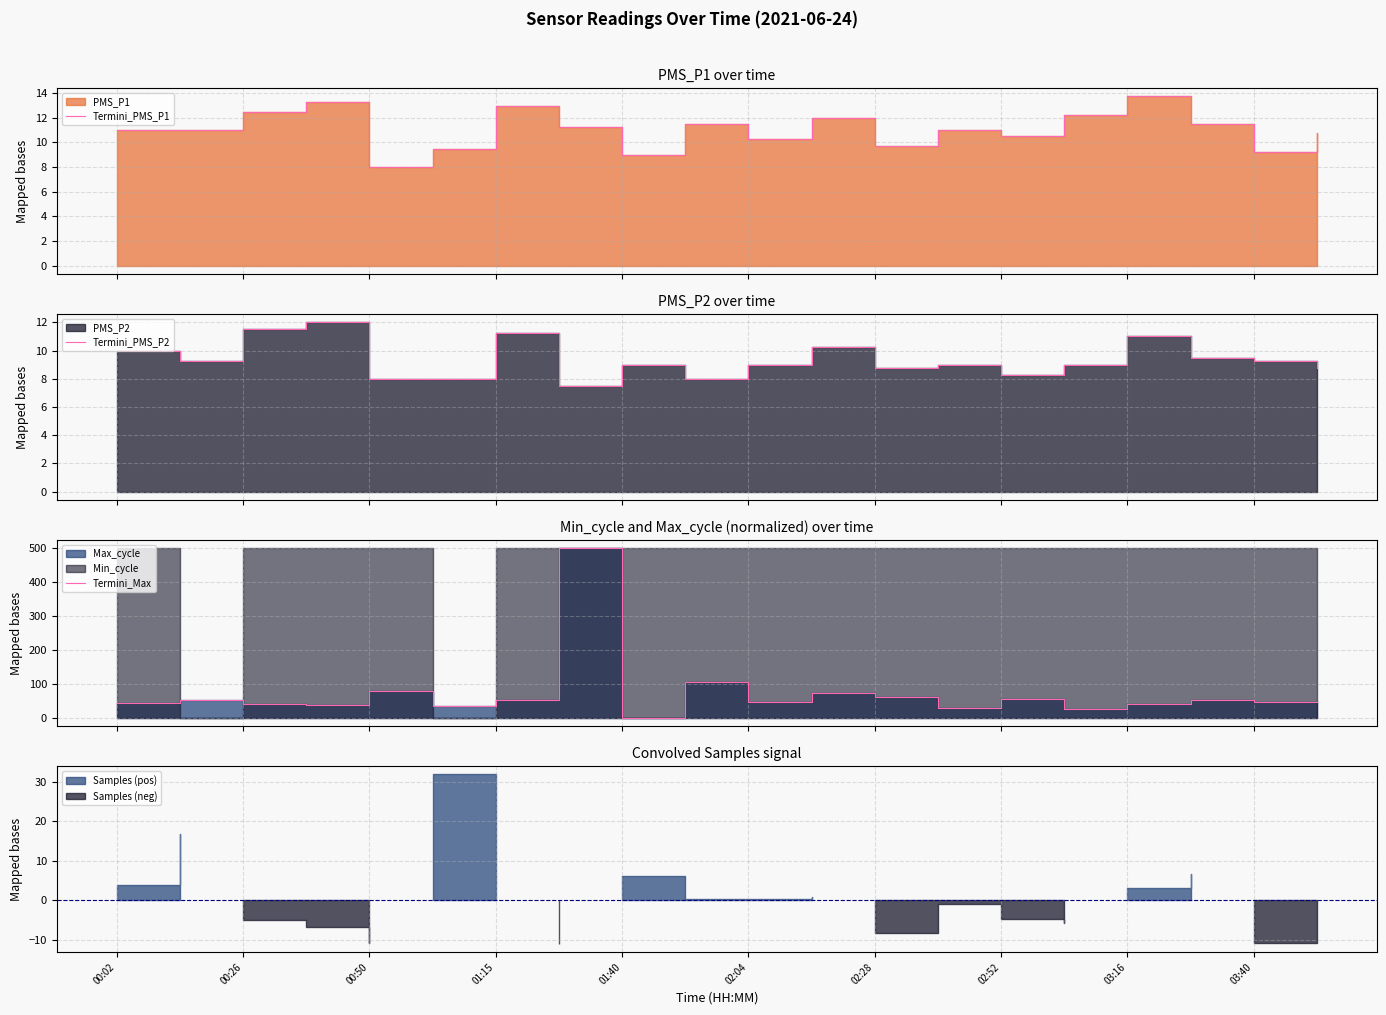

Is it true that Termini_Max equals 23.9 at 01:15?

False